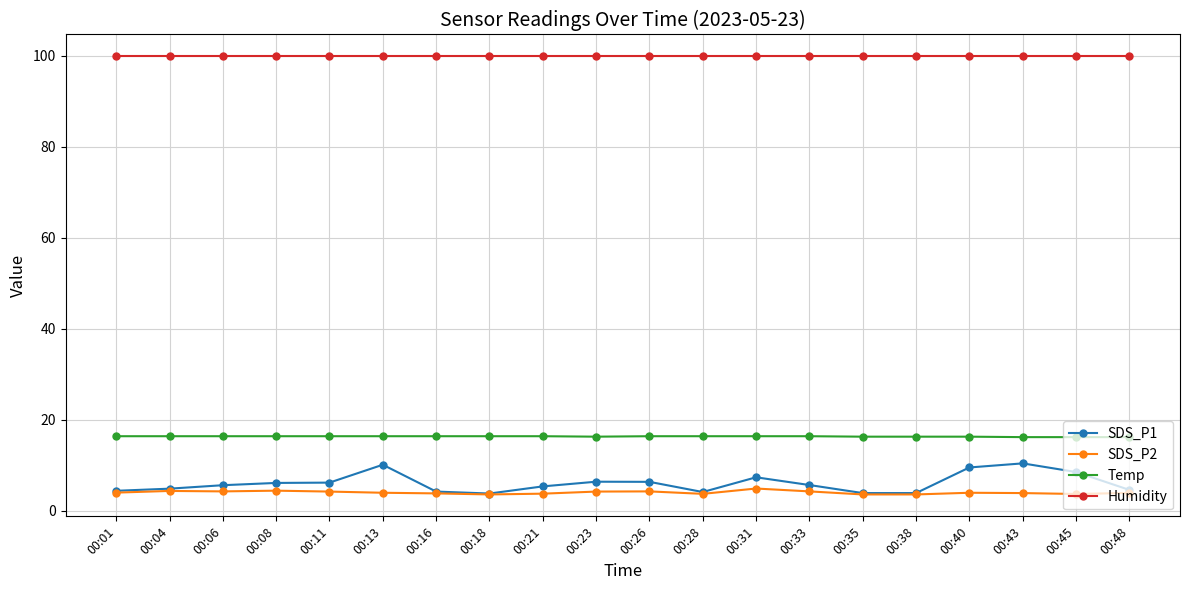

What are all the series names shown in the legend?

SDS_P1, SDS_P2, Temp, Humidity